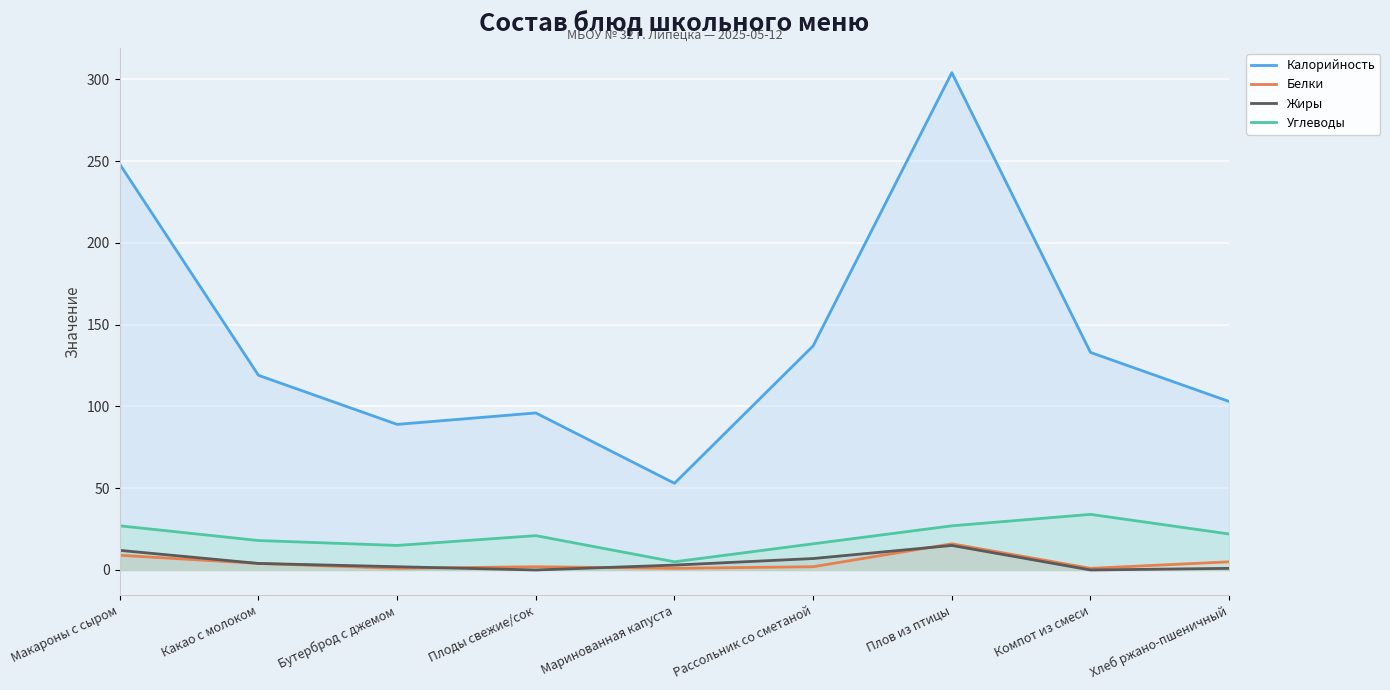

Where is the first local minimum for Углеводы?

Бутерброд с джемом